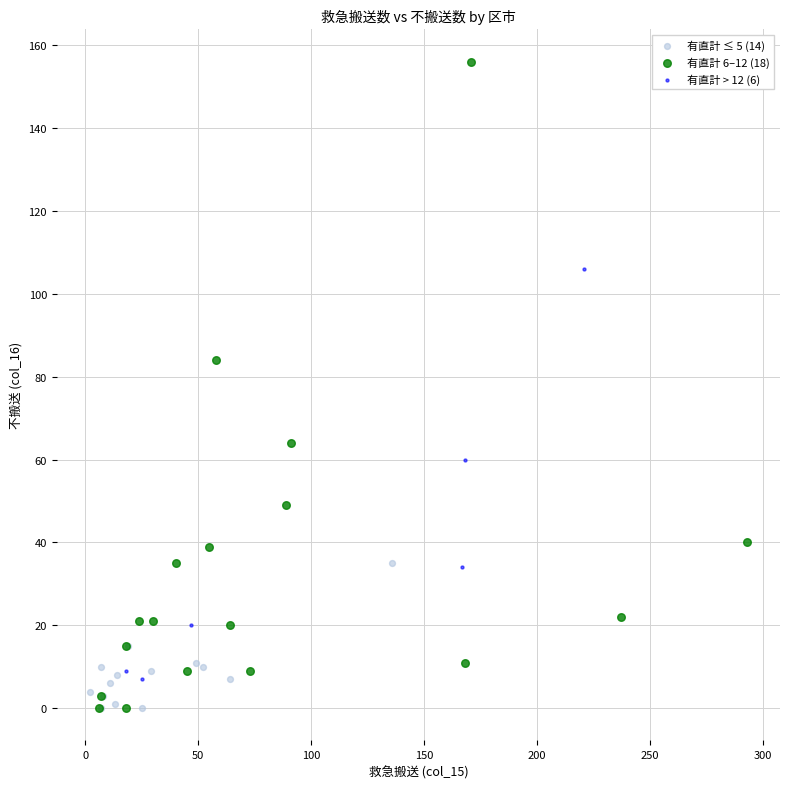

Which series has the largest Y range (max minus min)?

有直計 6–12 (18)